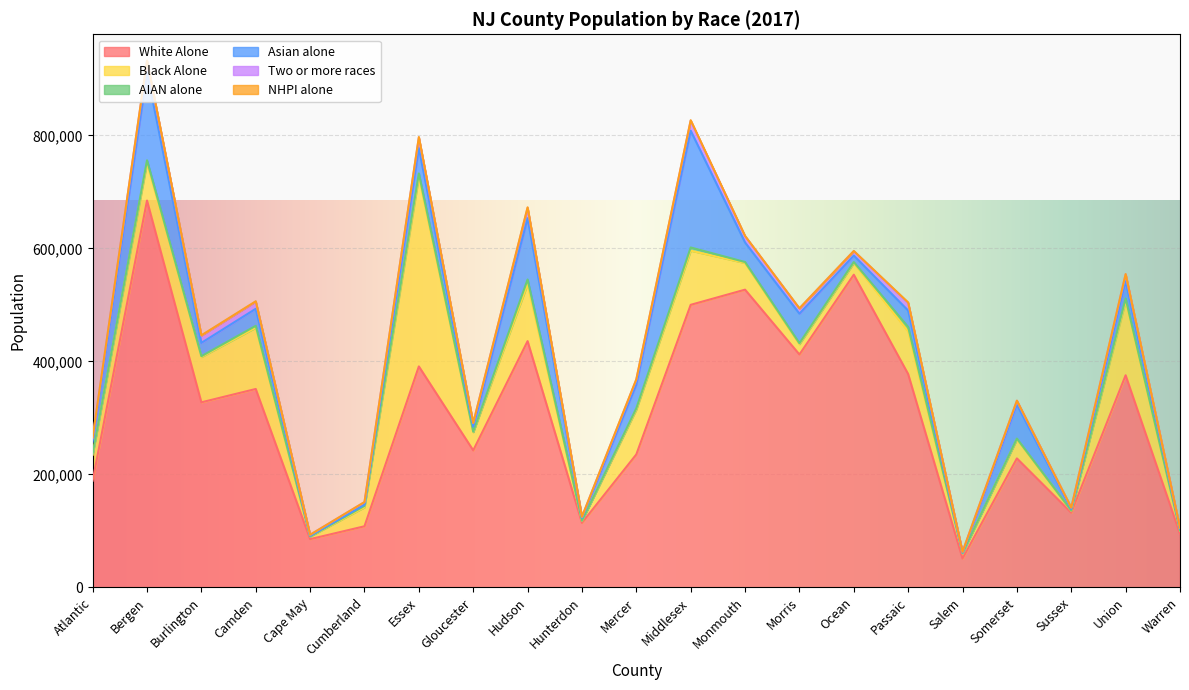

At how many categories does at least one series exceed 201212?

14